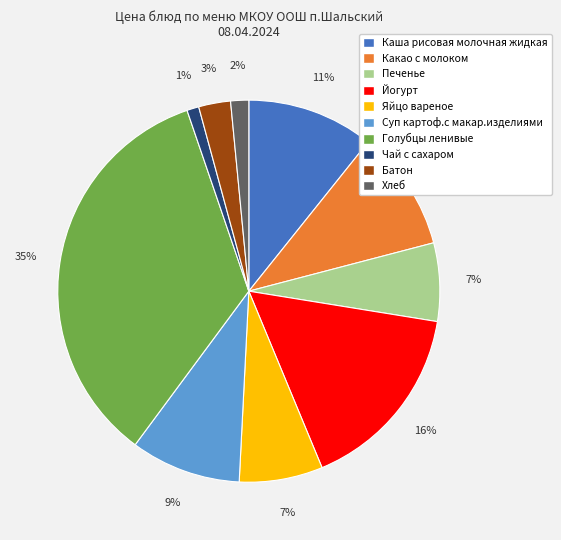

What is the largest slice in the pie chart?

Голубцы ленивые